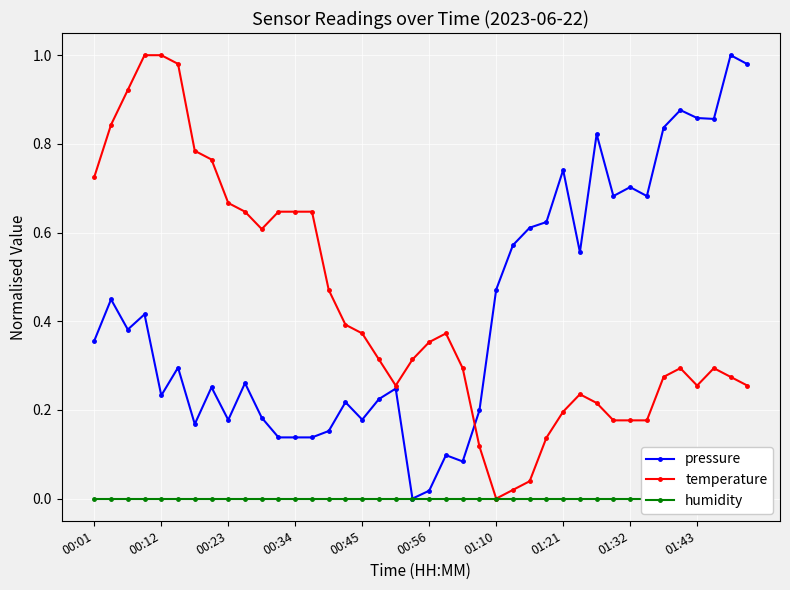

Which has a higher value, 17 or 38?

38